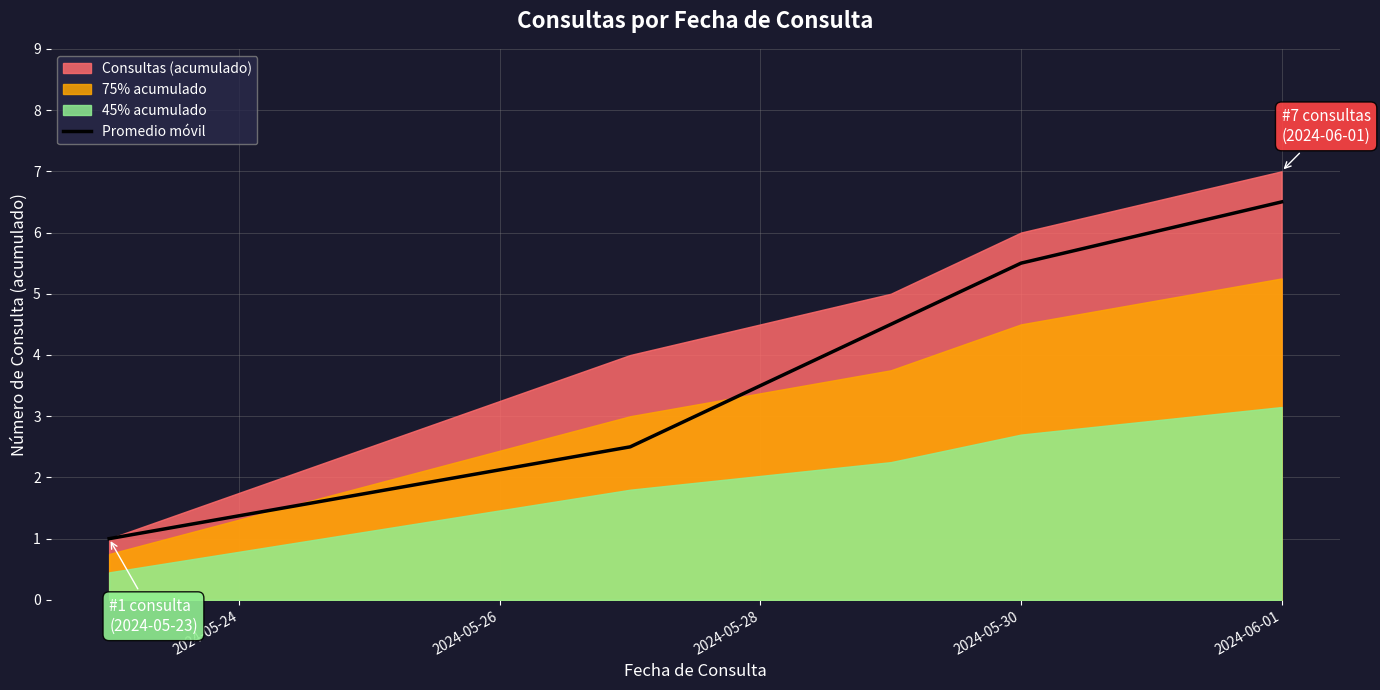

The value of Promedio móvil at 2024-05-30 is 1.2. True or false?

False